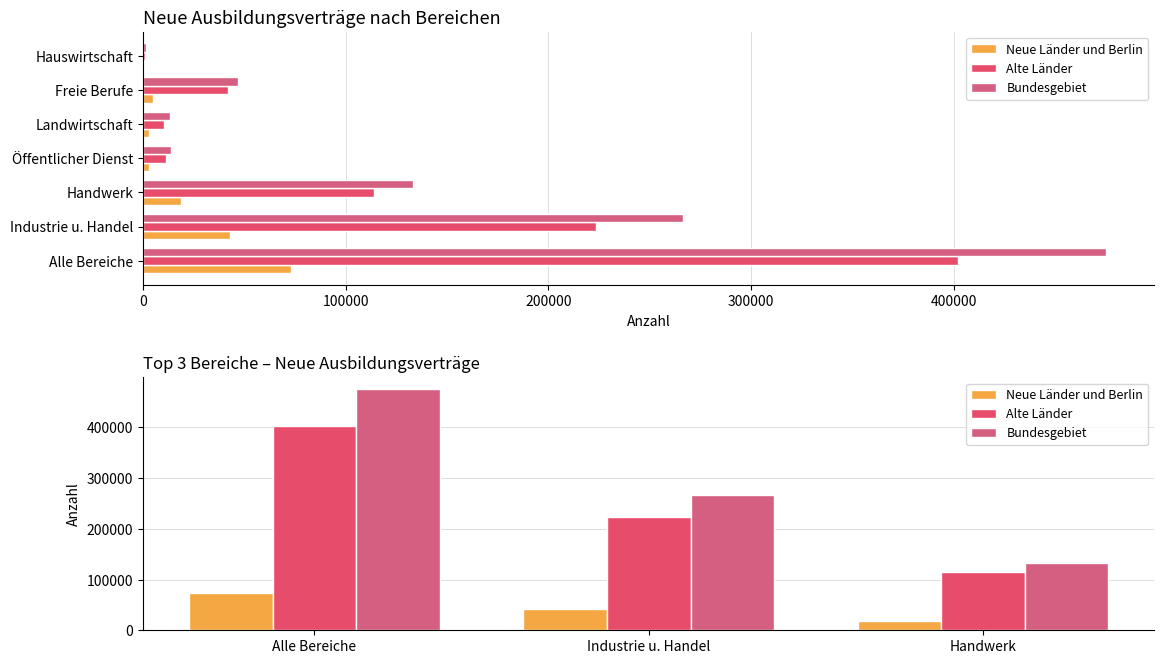

What is the value of the Bundesgebiet bar at the 1st from the left?

475143